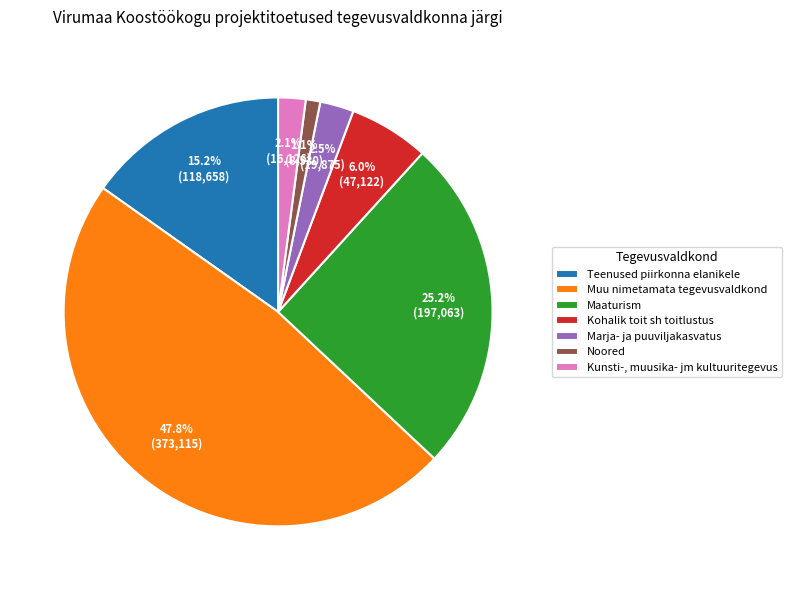

To the nearest percent, what percentage of the pie is Teenused piirkonna elanikele?

15%